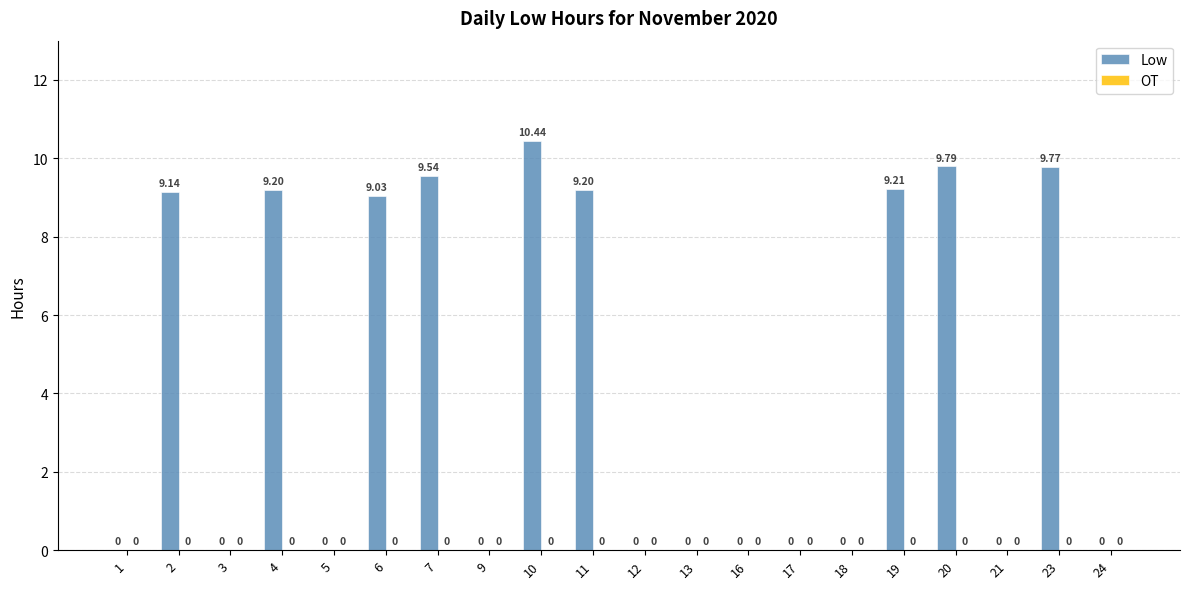

Between 24 and 10, which is larger?

10